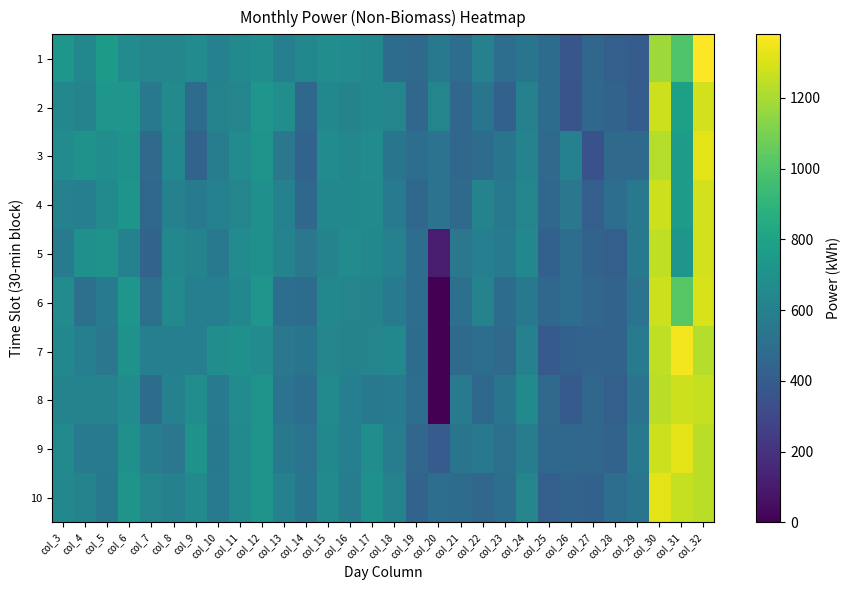

Which has a higher value, col_18 or col_7?

col_7